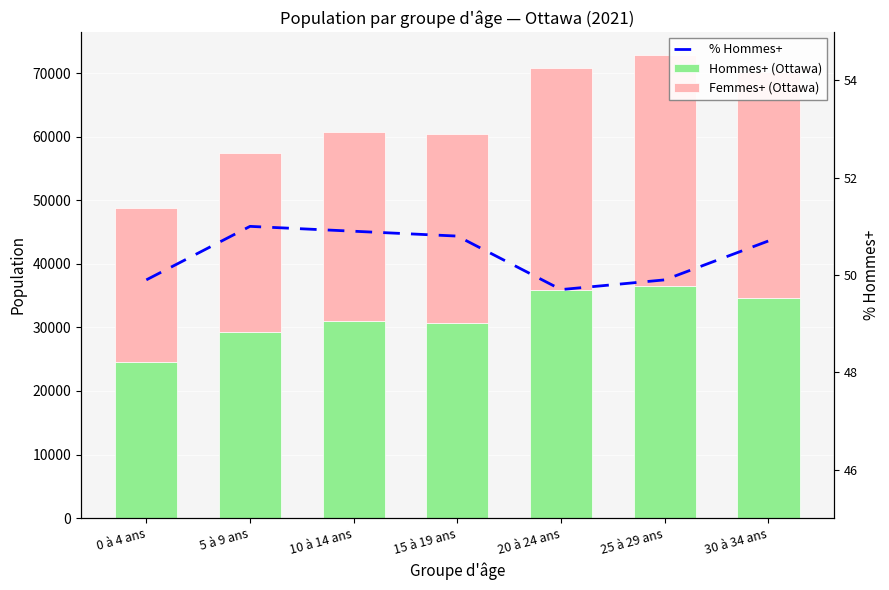

At which category does the chart reach its minimum across all series?

20 à 24 ans